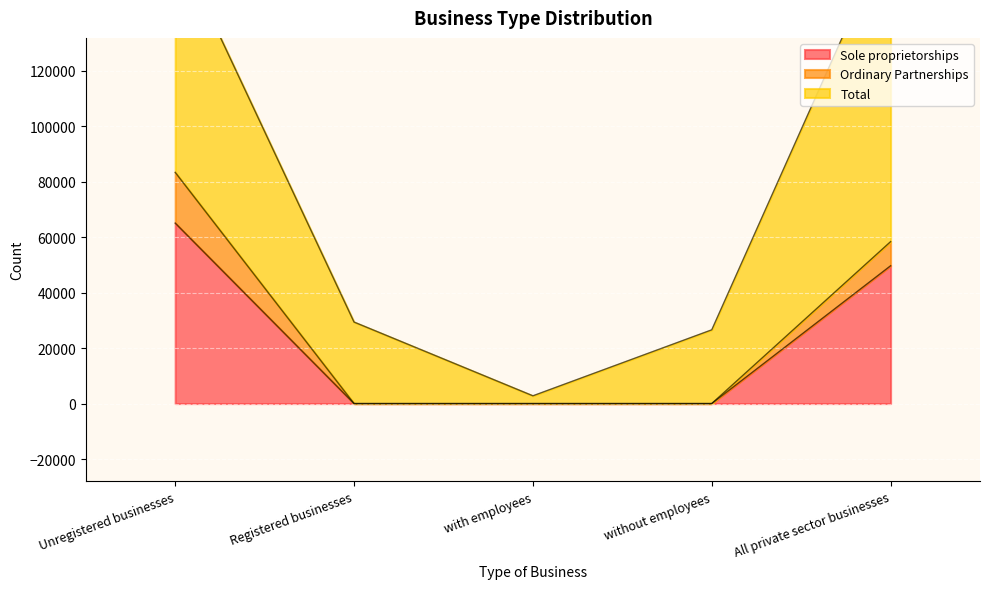

How many data points in Sole proprietorships are above 0?

2